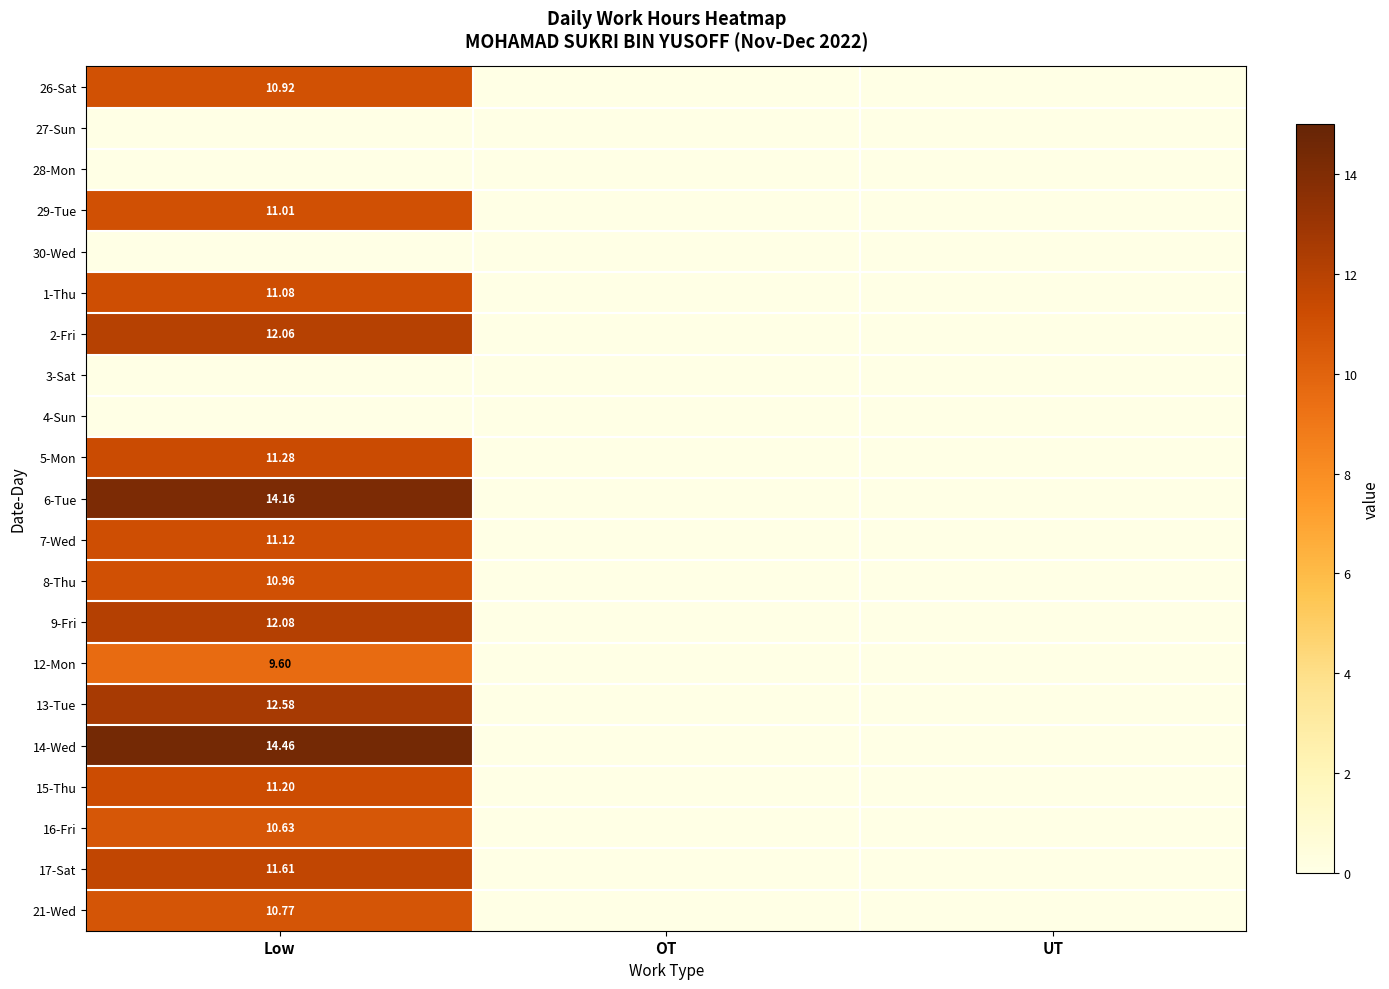

Is the value of 21-Wed at Low greater than the value of 6-Tue at Low?

No